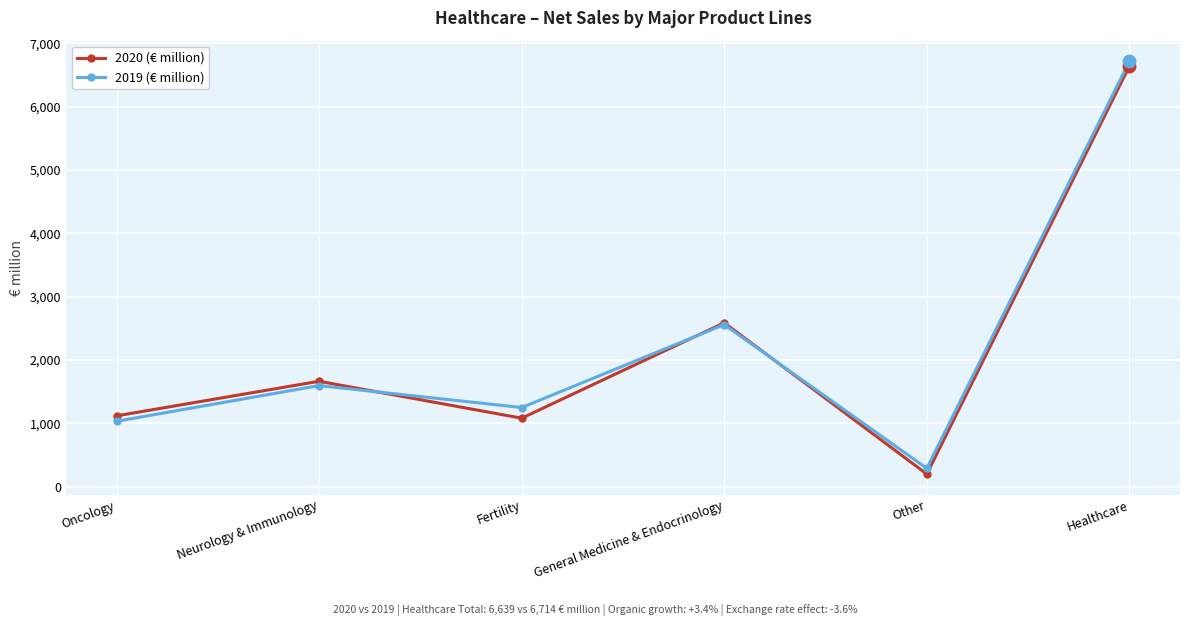

Which category has the highest value in the 2020 (€ million) series?

Healthcare